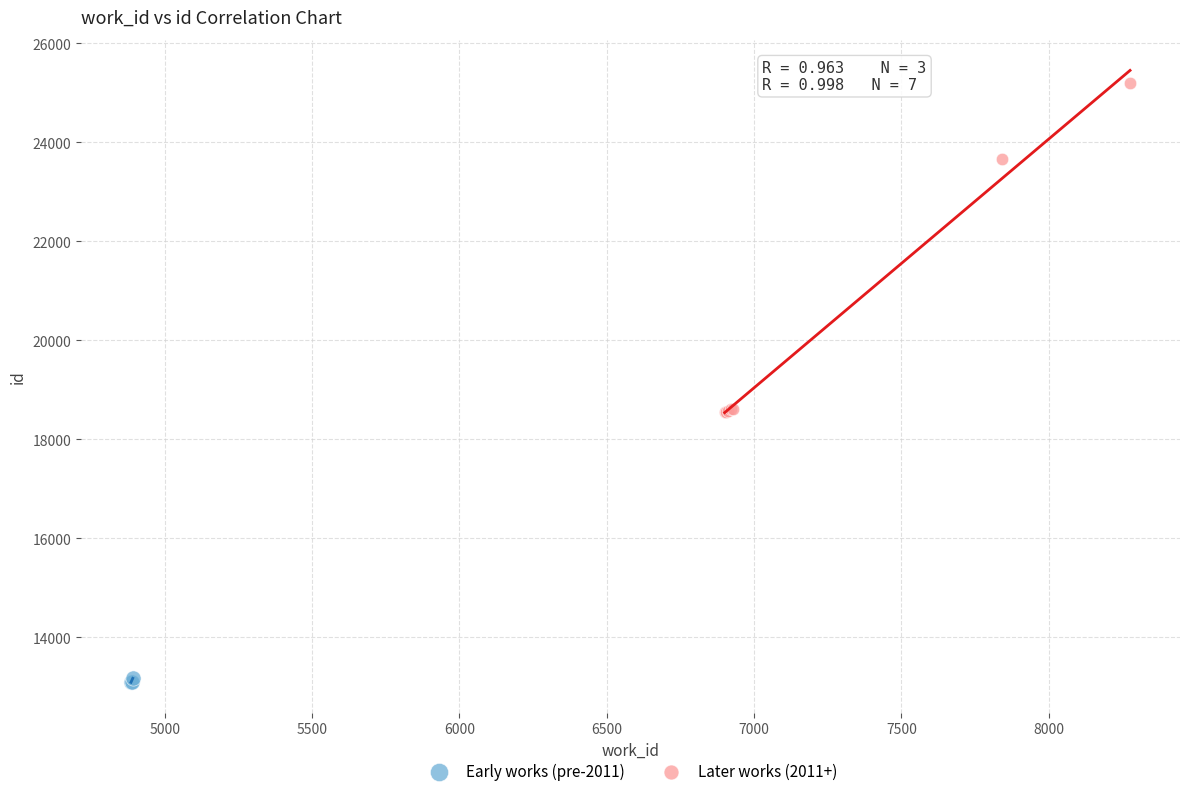

What are all the series names shown in the legend?

Early works (pre-2011), Later works (2011+)